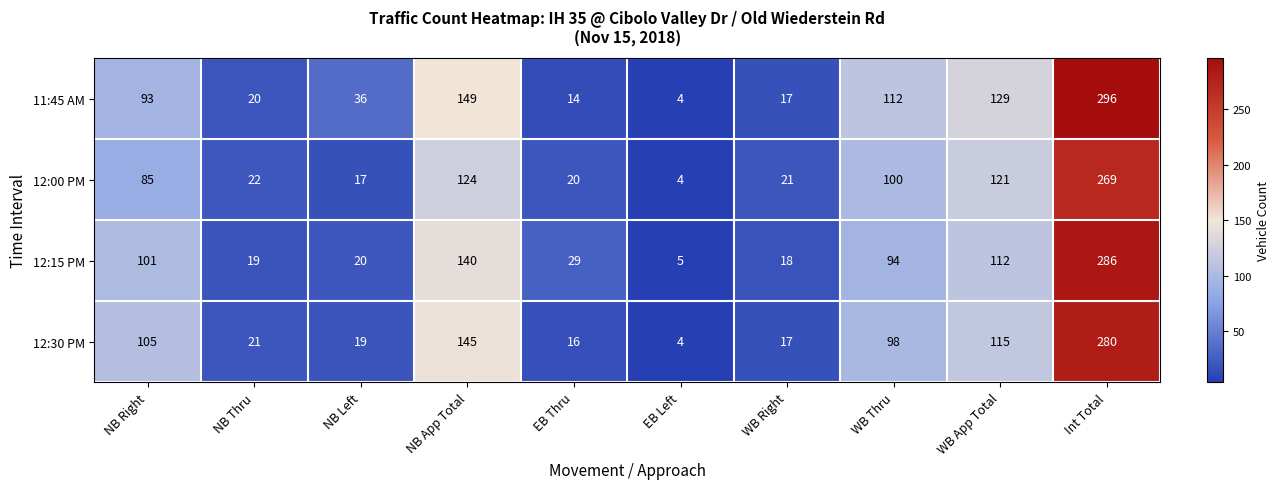

How many distinct data groups are displayed?

4